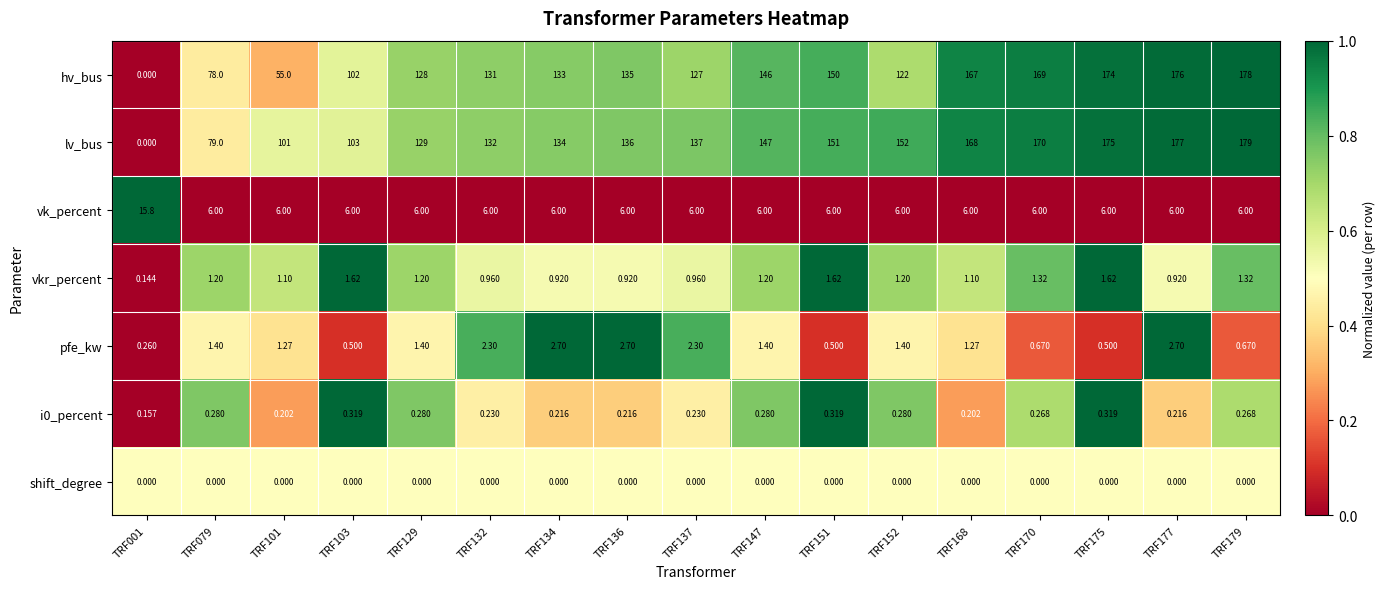

Which series has the largest range (max minus min)?

lv_bus